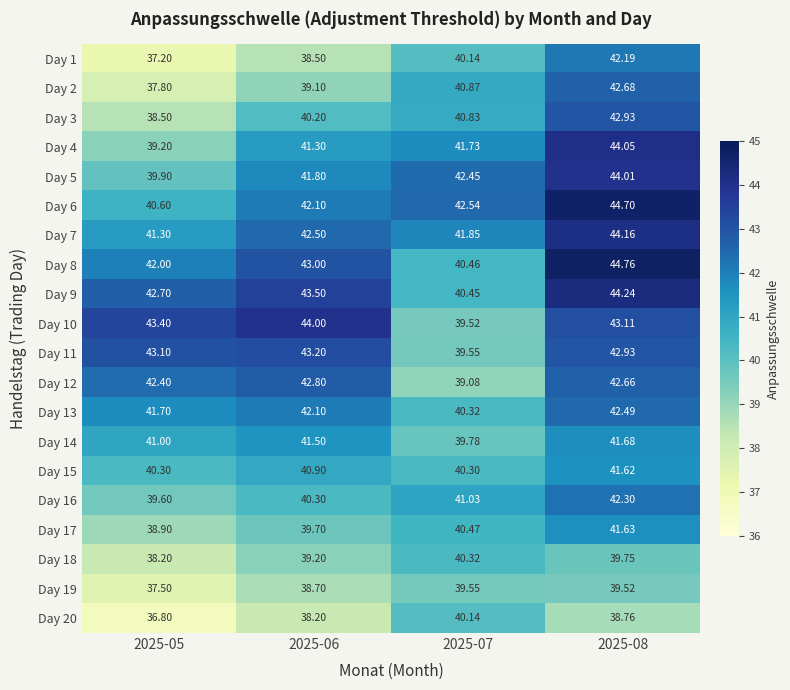

Is the value of Day 15 at 2025-05 greater than the value of Day 18 at 2025-07?

No